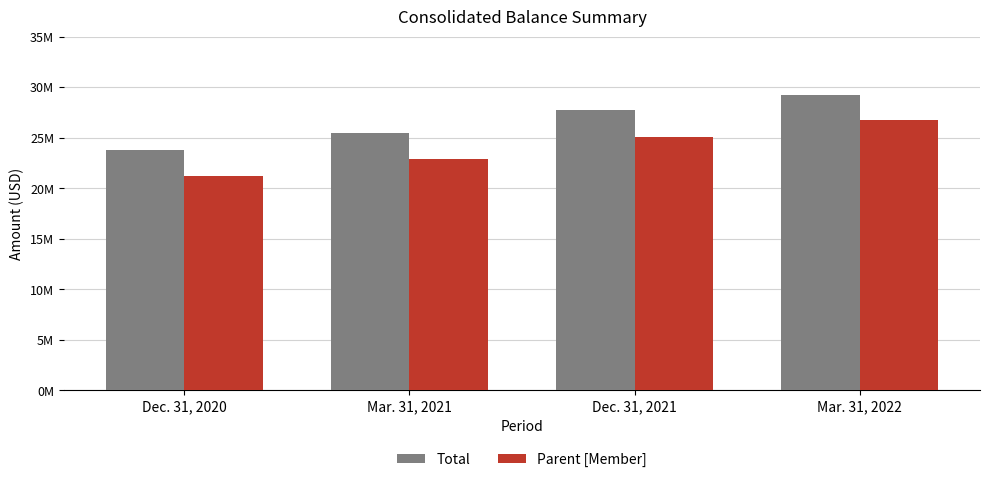

What value does the Parent [Member] series have at Mar. 31, 2022?

26789446